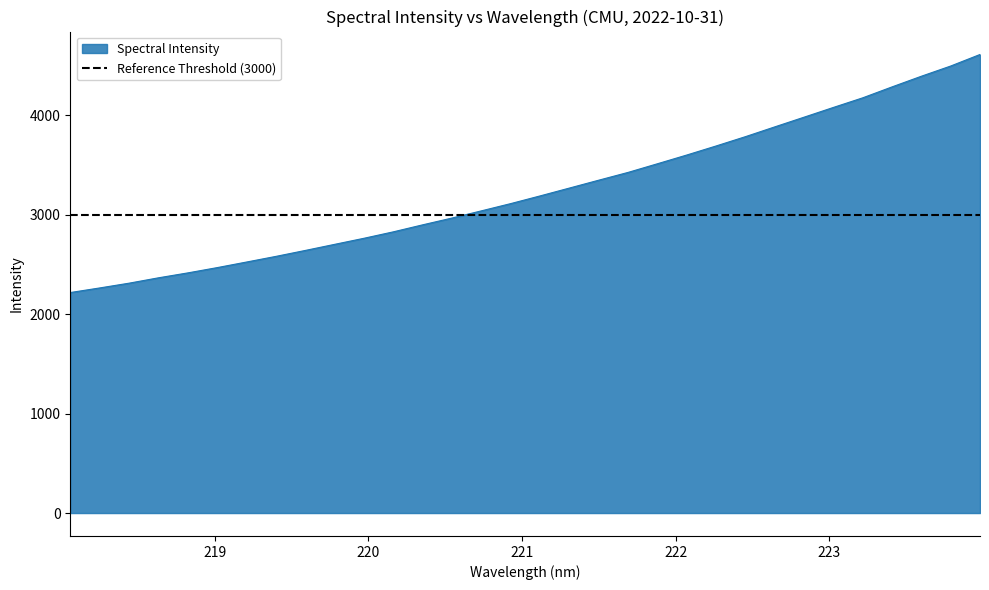

At which label is the value closest to 3412?

221.6902